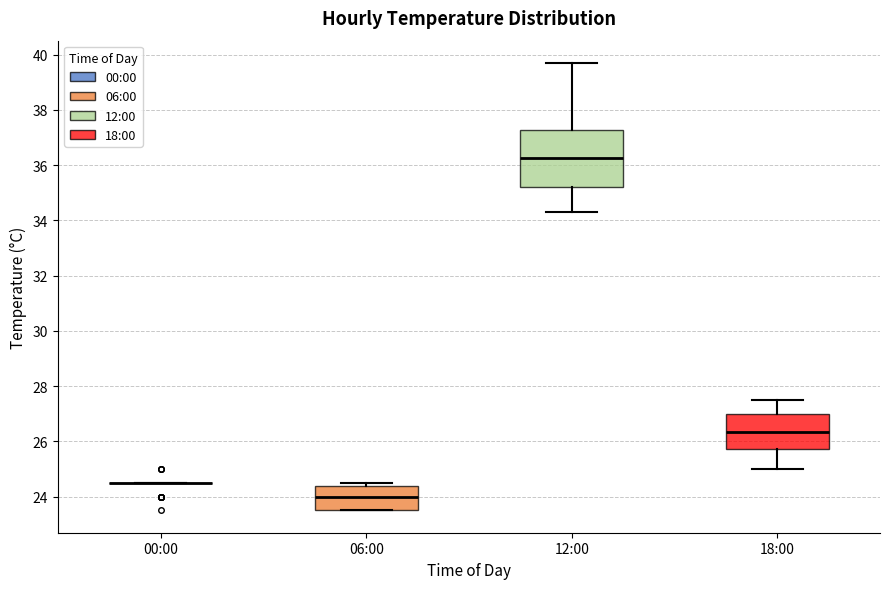

Reading left to right, read every box against the y-axis: the position of its median line, the range the box covers, and the ends of its whiskers. The values are not printed on the chart, so give them approximately, as read against the axis.

00:00: box collapsed to a line at 24.6, whiskers 24.6 to 24.6
06:00: median 24.0, box 23.6 to 24.4, whiskers 23.6 to 24.6
12:00: median 36.2, box 35.2 to 37.2, whiskers 34.4 to 39.8
18:00: median 26.4, box 25.8 to 27.0, whiskers 25.0 to 27.6